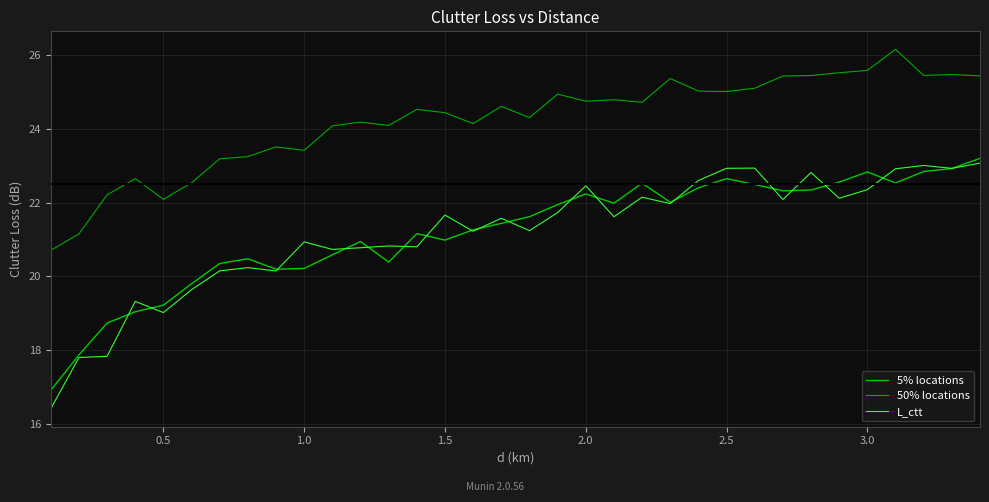

What is the sum of all L_ctt values?

719.9